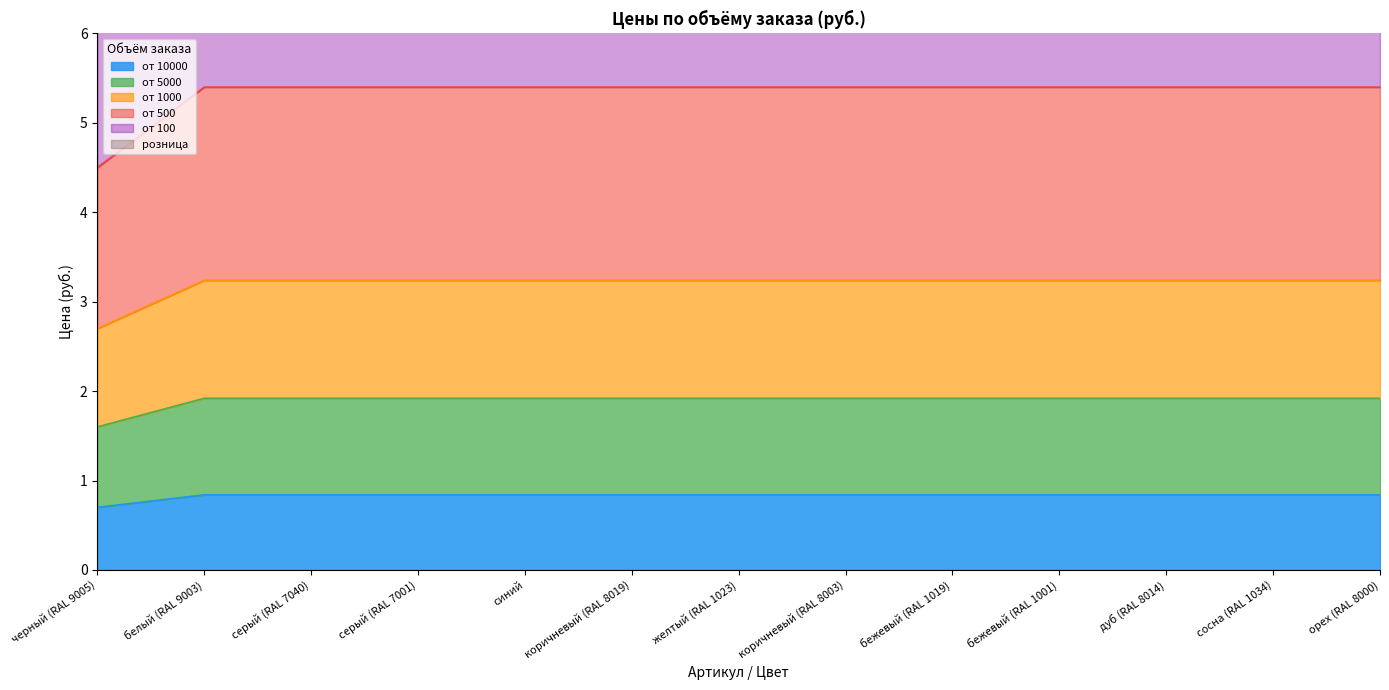

True or false: от 5000 and от 100 intersect in this chart.

False